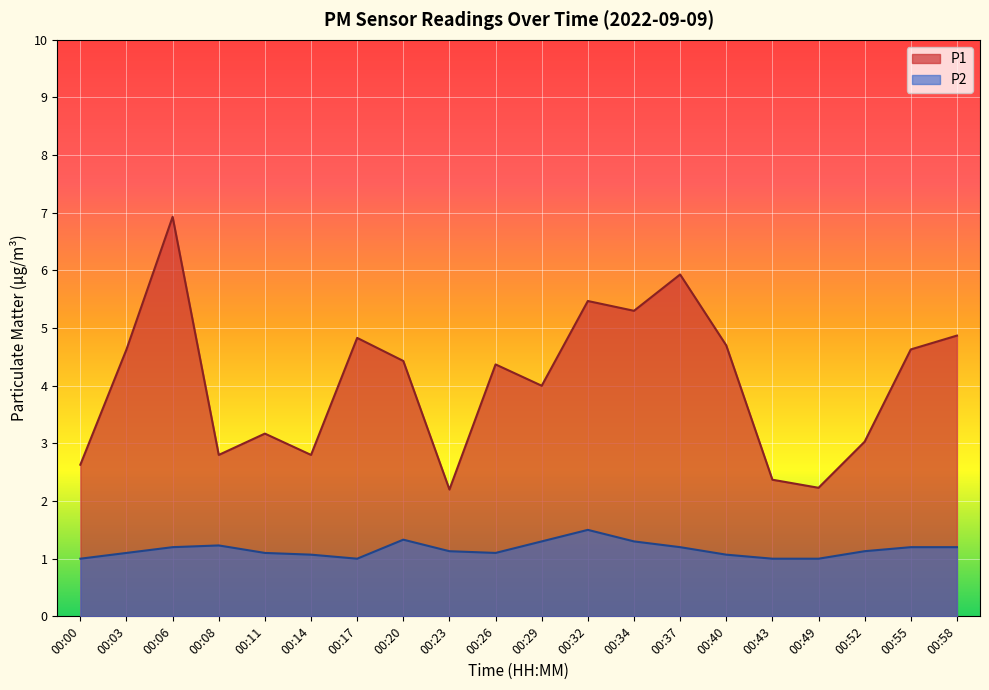

True or false: P2 has more than 1 points higher than both neighbors.

True